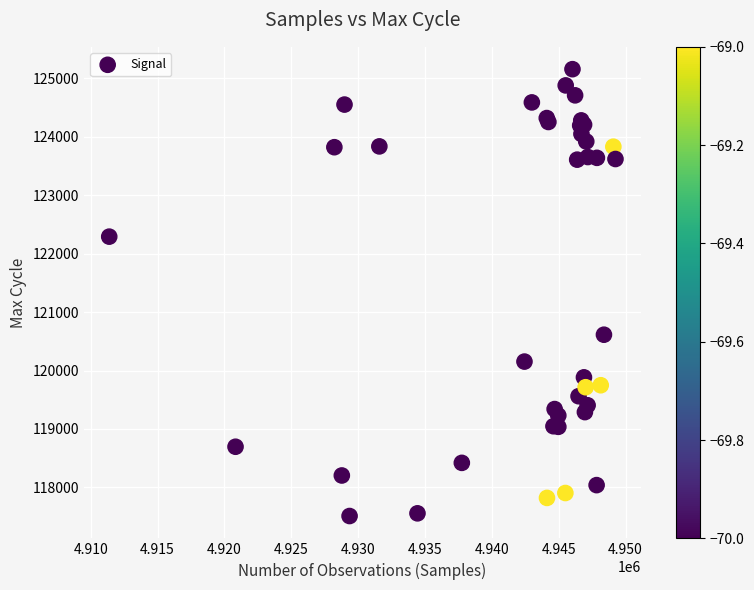

What Y value in the scatter plot is closest to 121334?

120613